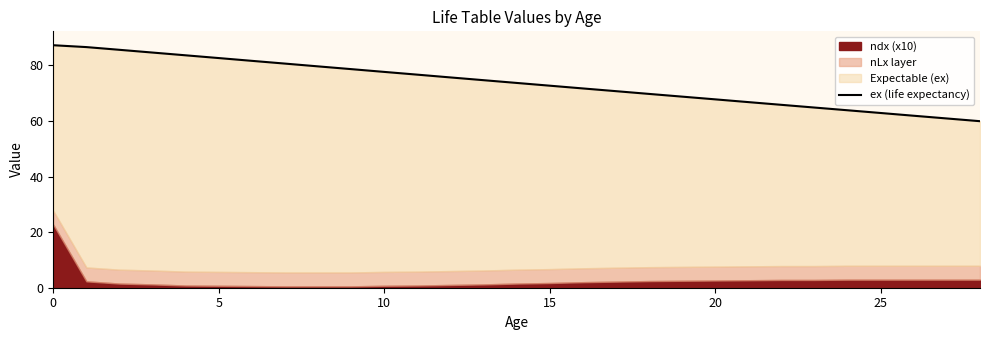

True or false: there are more than 0 points higher than both neighbors.

False